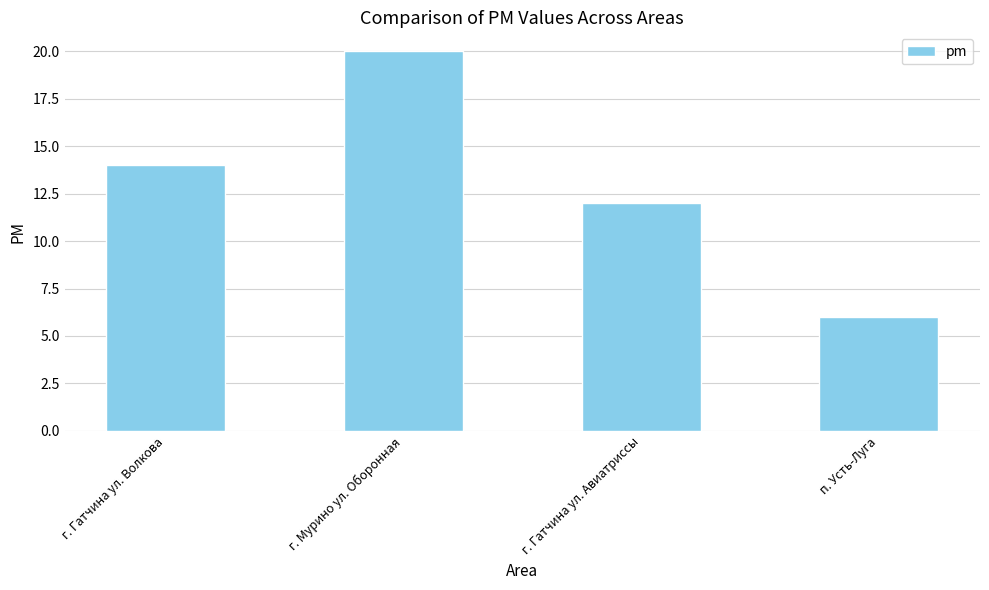

Are the bars horizontal?

No